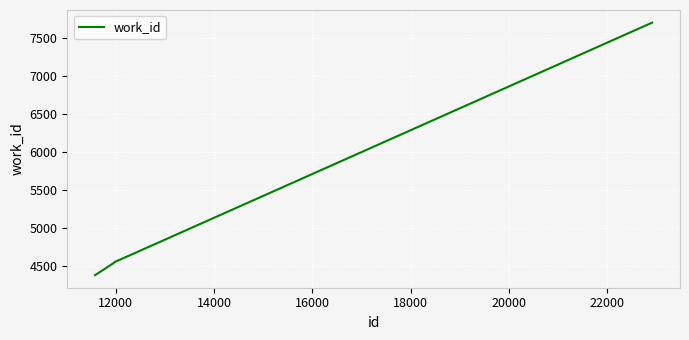

What is the maximum value shown in the chart?

7698